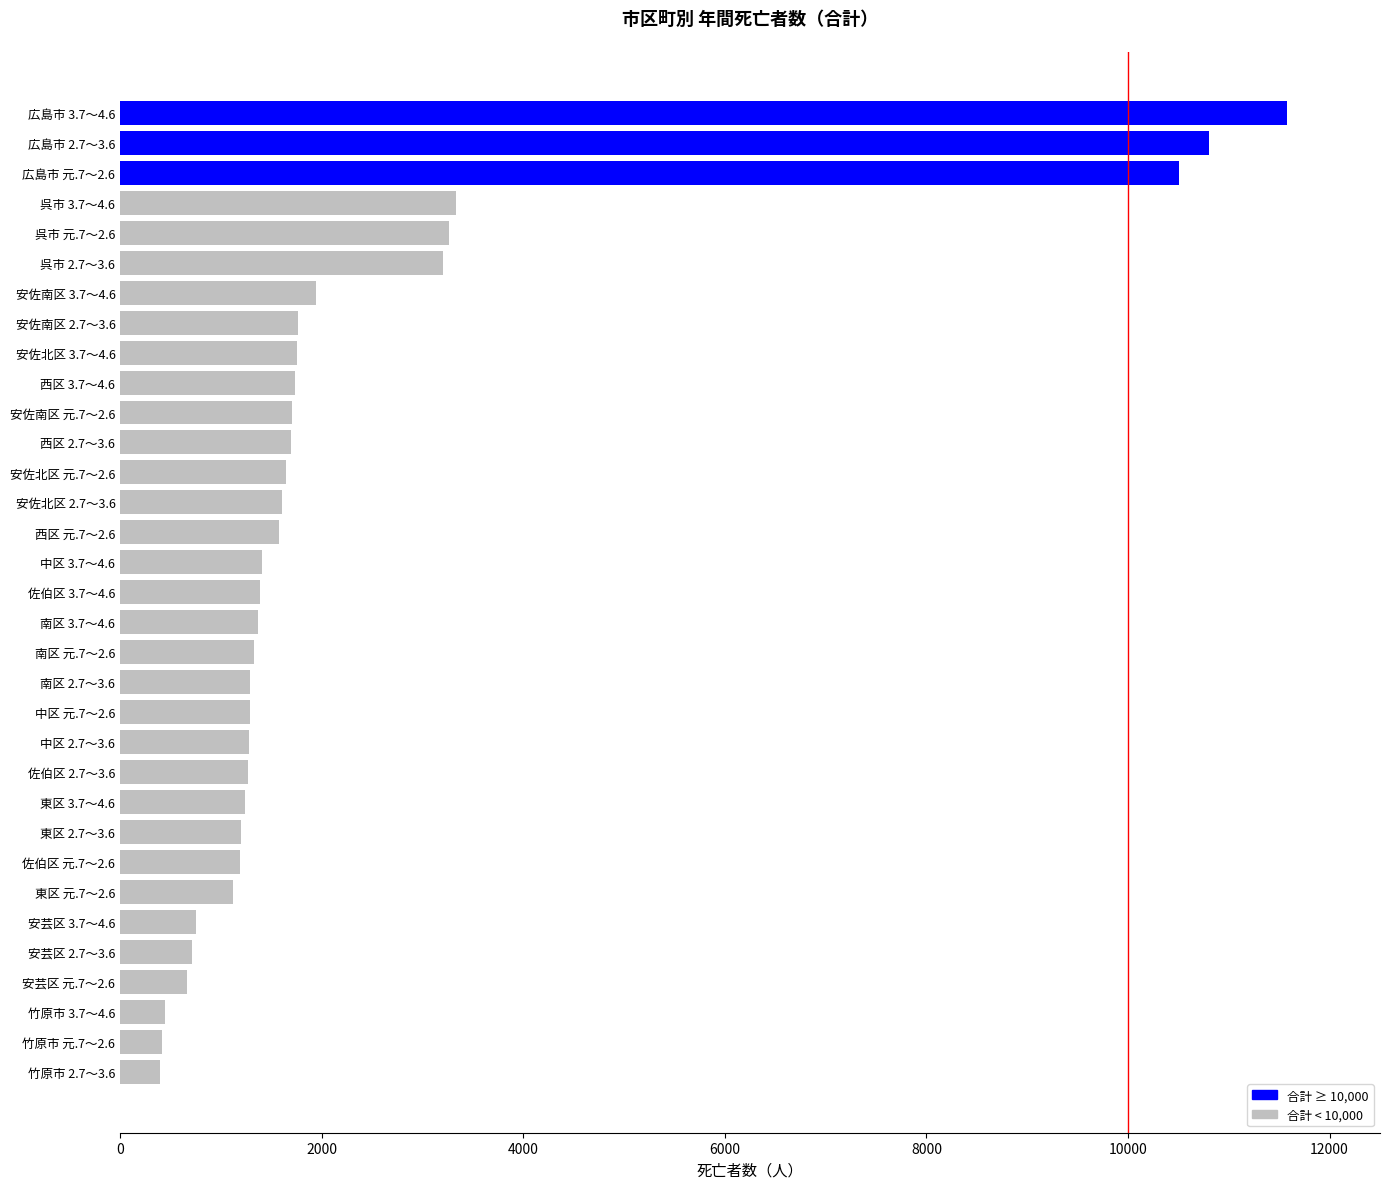

What is the change in value from 安芸区 3.7～4.6 to 中区 3.7～4.6?

+652